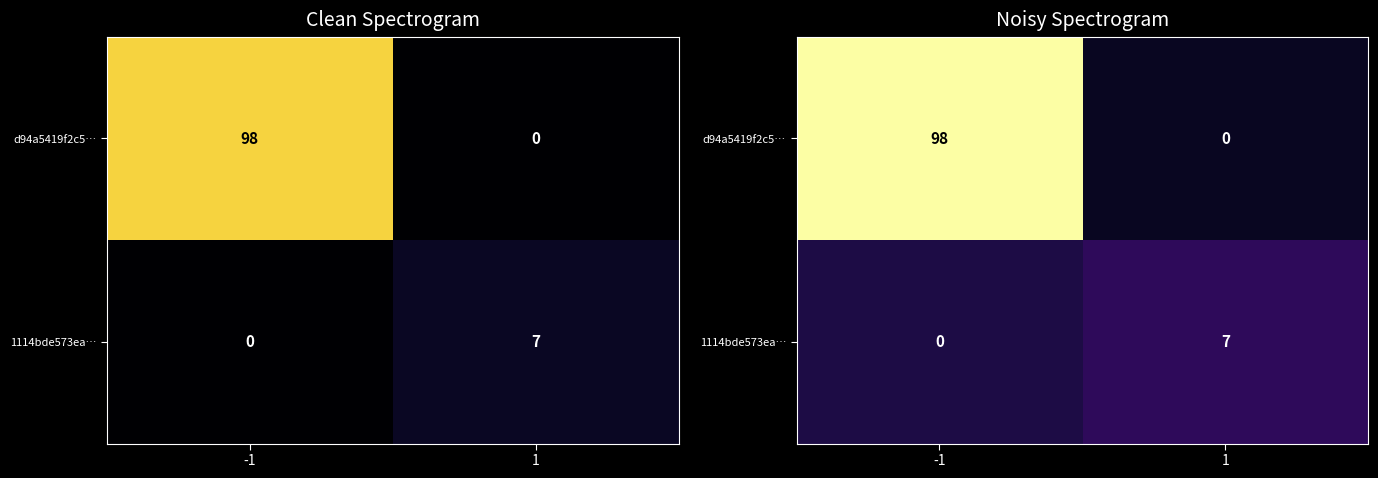

True or false: d94a5419f2c5… has a value of 2.6 at 1.

False